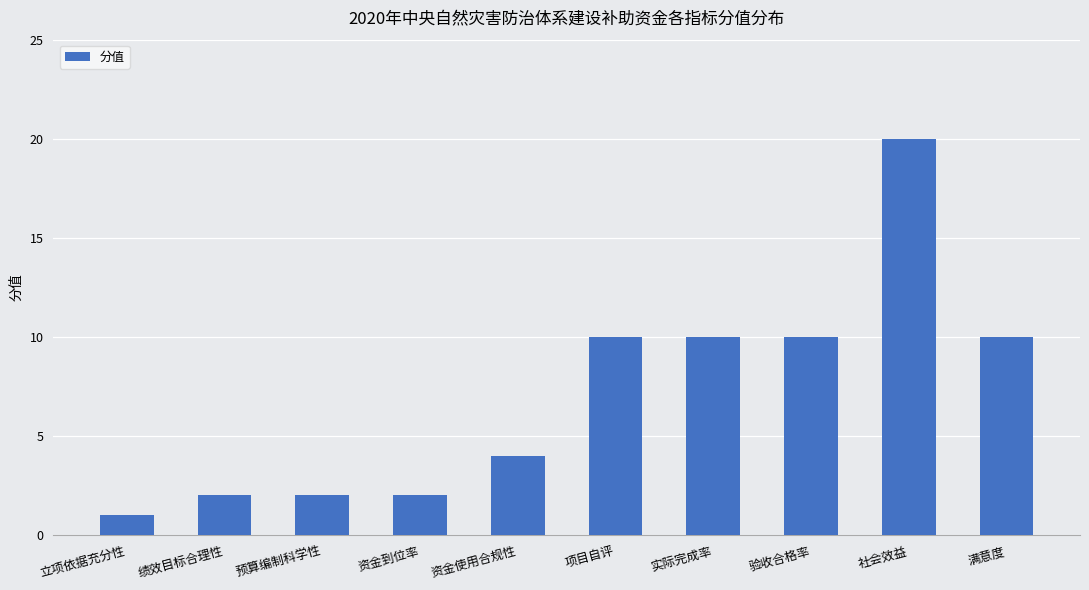

What is the difference between the maximum and second lowest values?

18